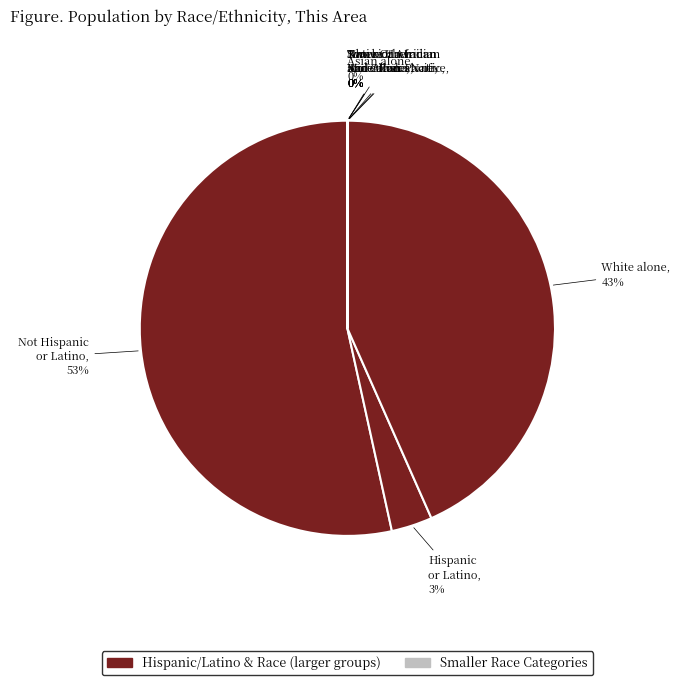

What is the largest slice in the pie chart?

Not Hispanic or Latino